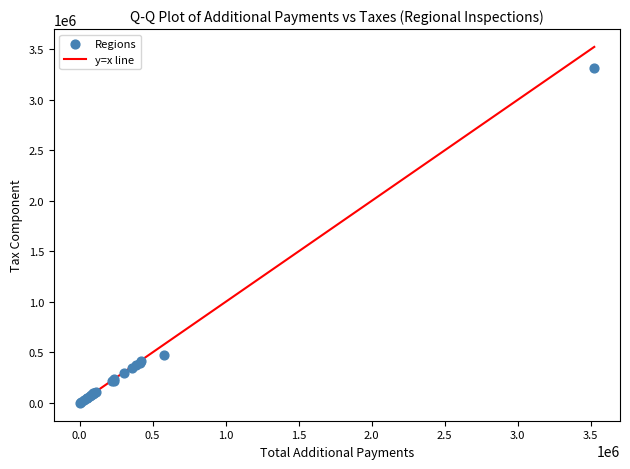

What Y value in the scatter plot is closest to 1659603?

478352